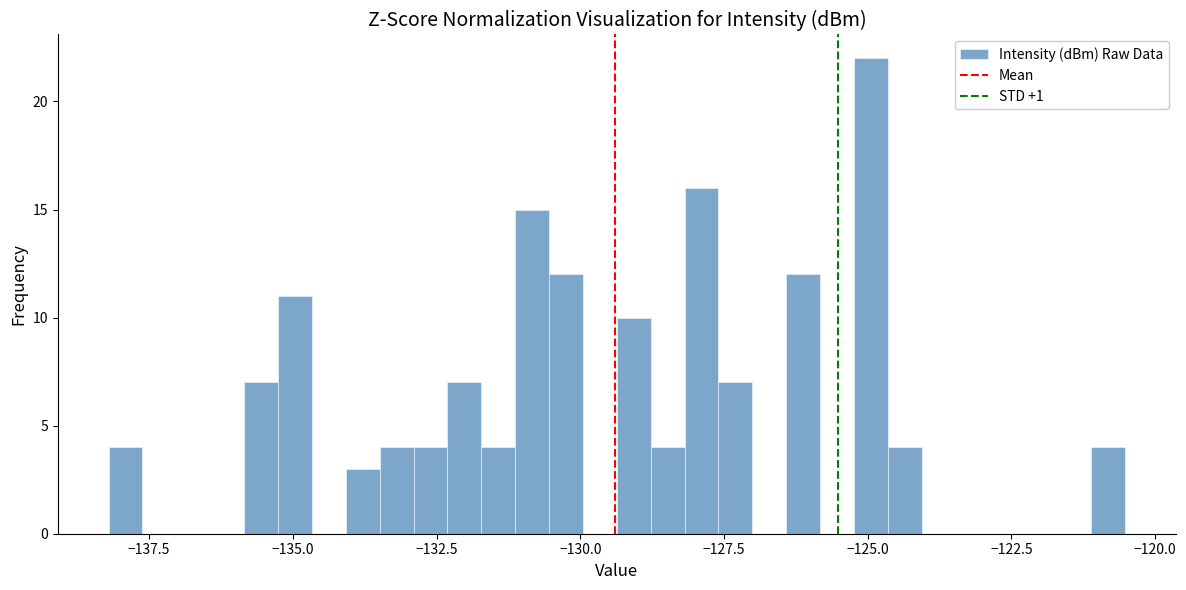

Read against the x-axis, roughly where is the centre of the tallest bar?

-125.0